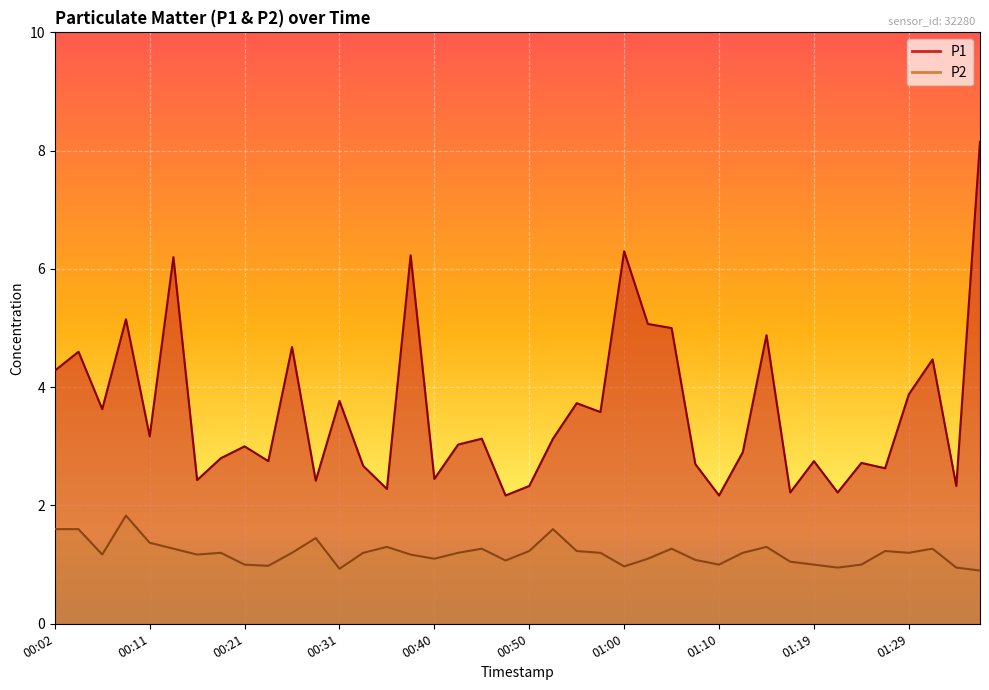

What is the difference between the second highest and minimum values in the P2 series?

0.7